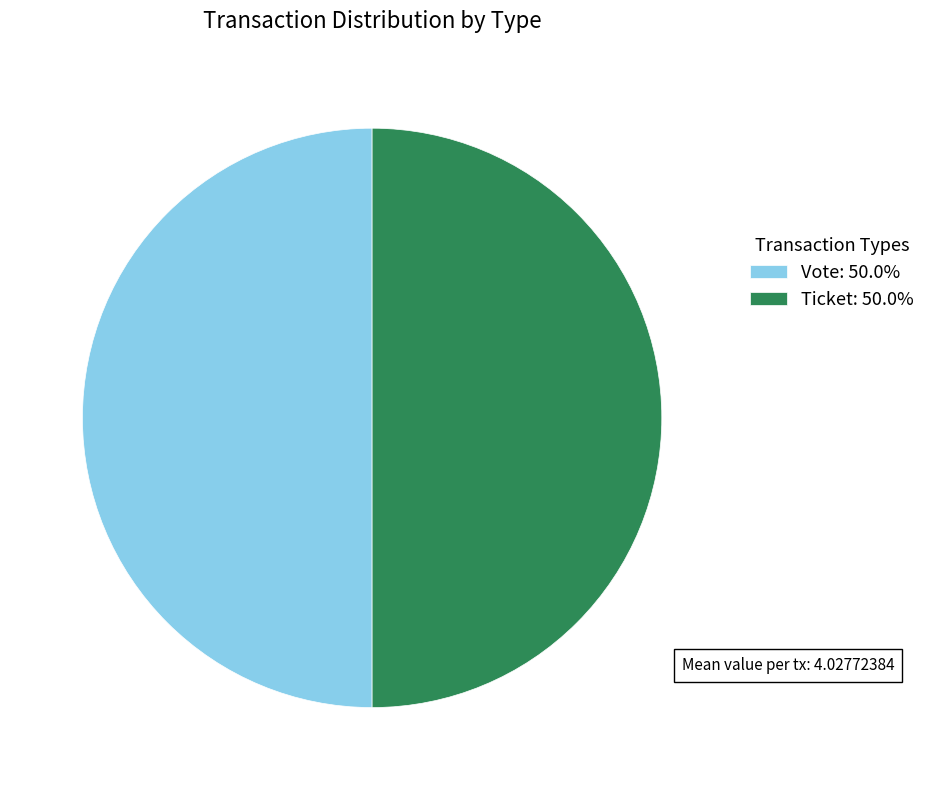

Is the sum of Vote: 50.0% and Ticket: 50.0% greater than half?

Yes